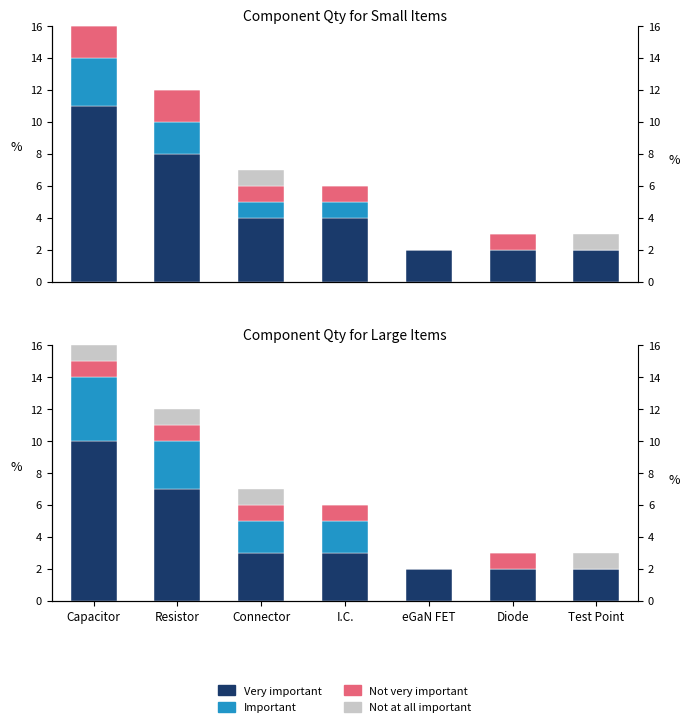

Is it true that Important equals 3 at Resistor?

True